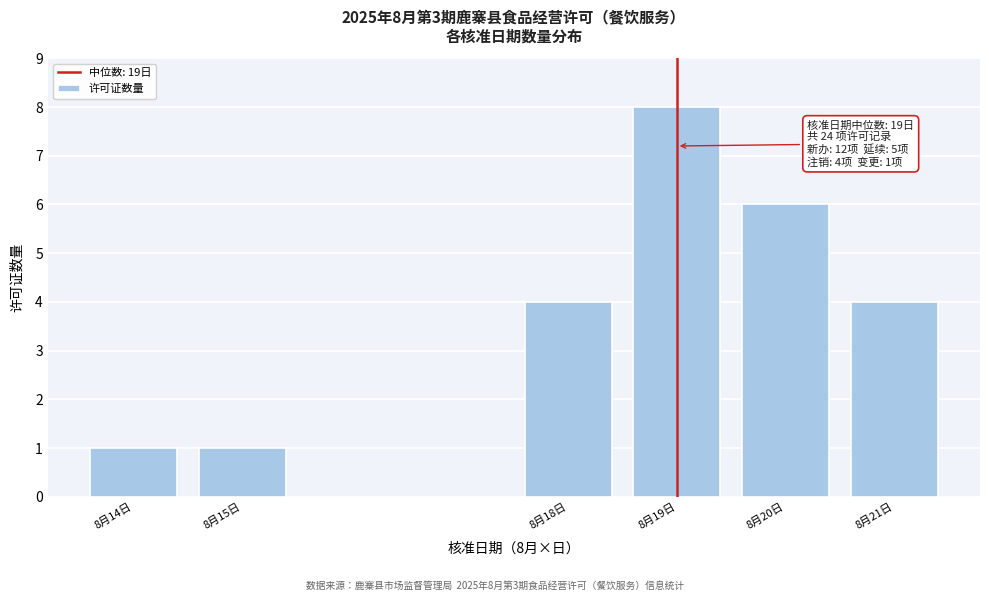

Reading right to left, transcribe all the data shown in this chart.

8月21日=4	8月20日=6	8月19日=8	8月18日=4	8月15日=1	8月14日=1